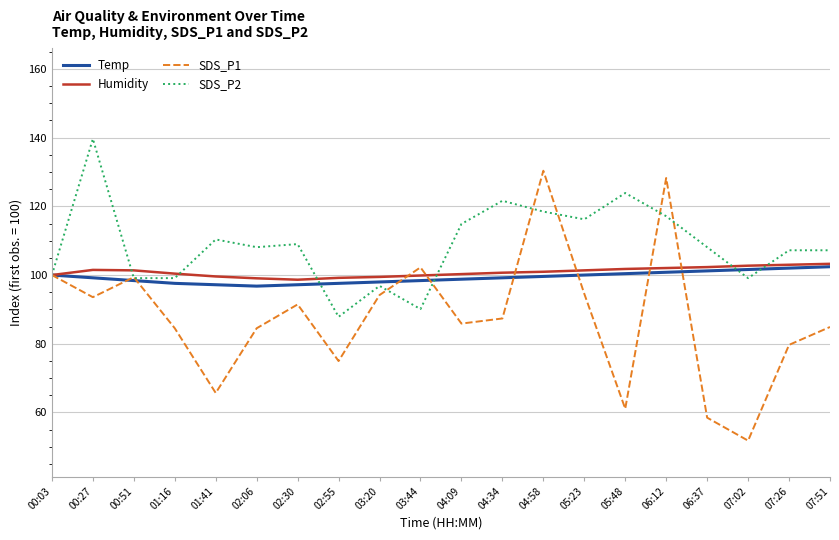

What position from the left is 02:06?

6